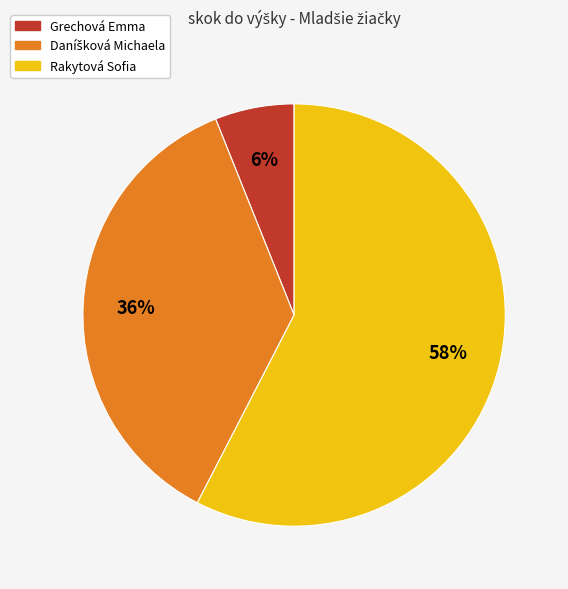

Count the number of slices in the pie.

3